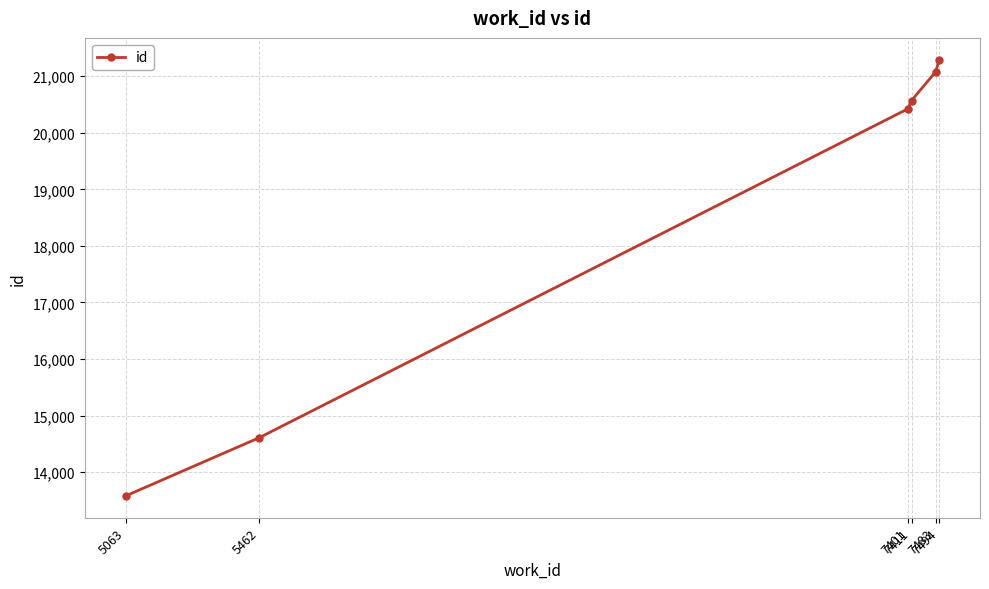

Reading right to left, transcribe all the data shown in this chart.

7494=21293	7483=21079	7411=20571	7401=20427	5462=14609	5063=13580